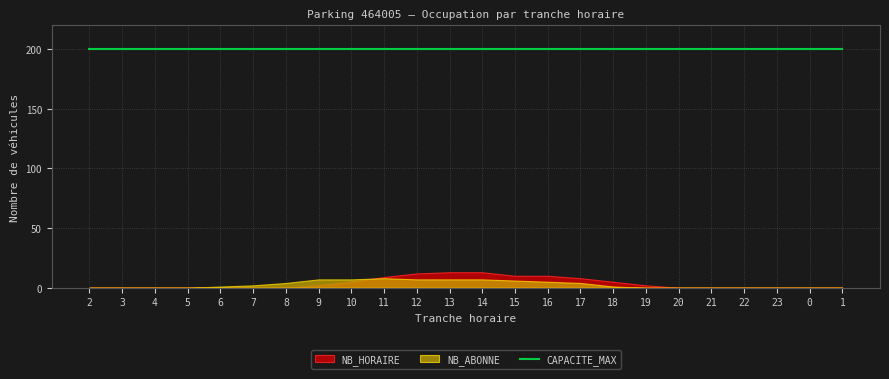

At which category does the chart reach its peak across all series?

2